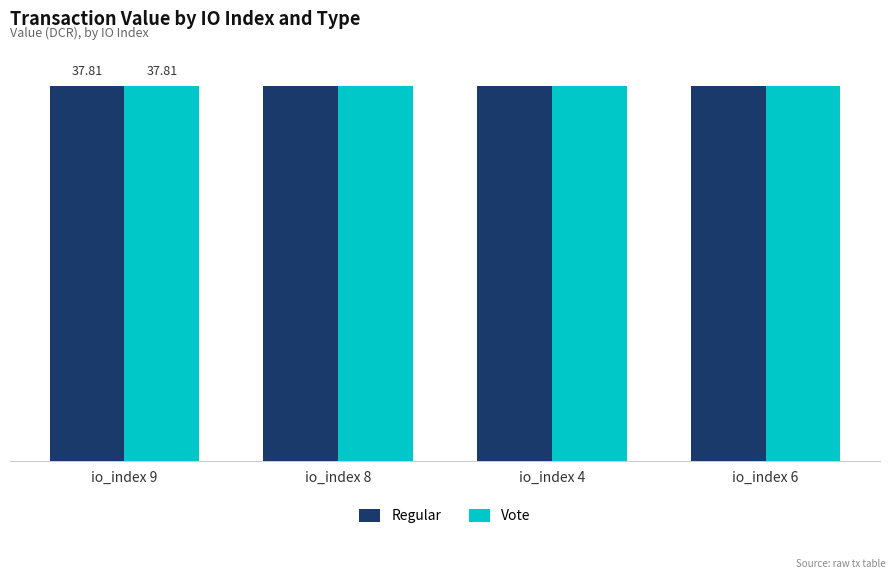

Is it true that Regular equals 21.7 at io_index 8?

False